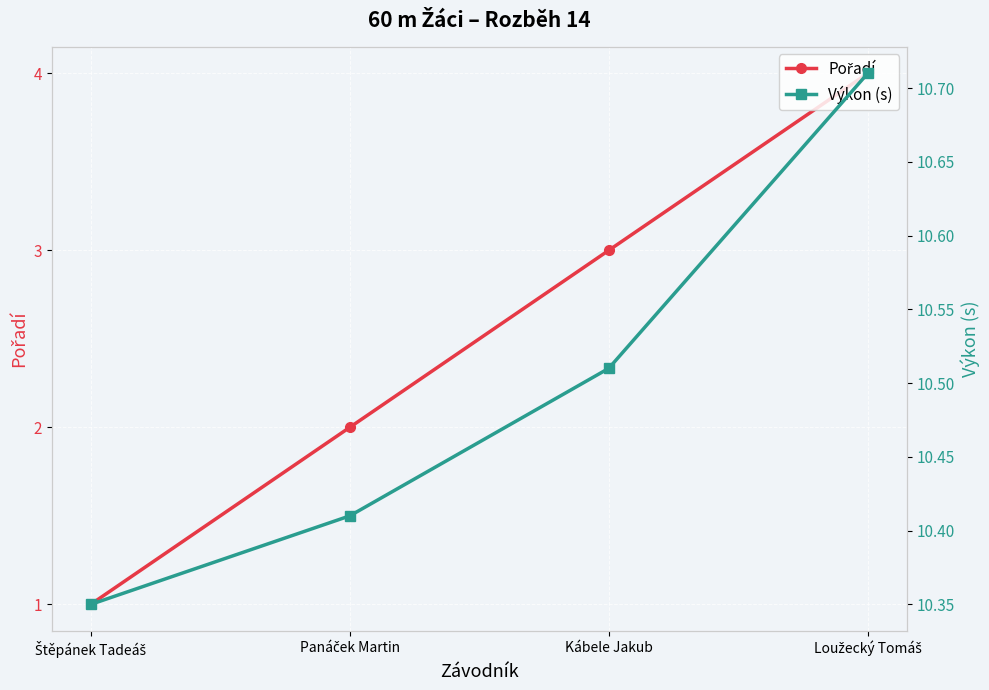

True or false: Pořadí has more than 0 interior local peaks.

False